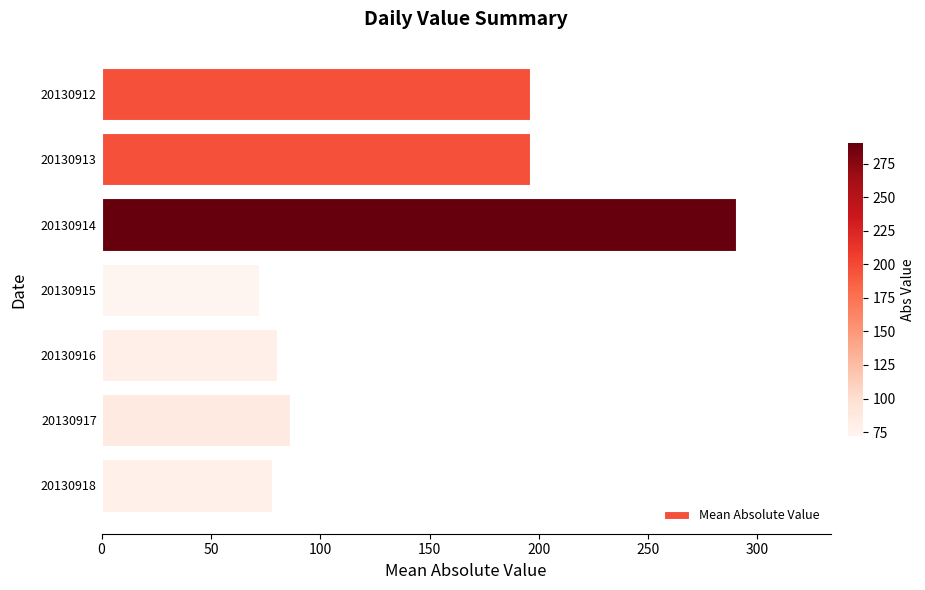

True or false: the data shows 196 at 20130913.

True